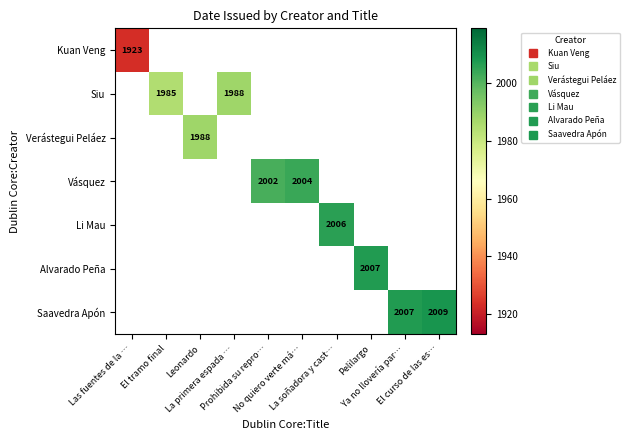

Between Las fuentes de la … and Prohibida su repro…, which is larger?

Prohibida su repro…